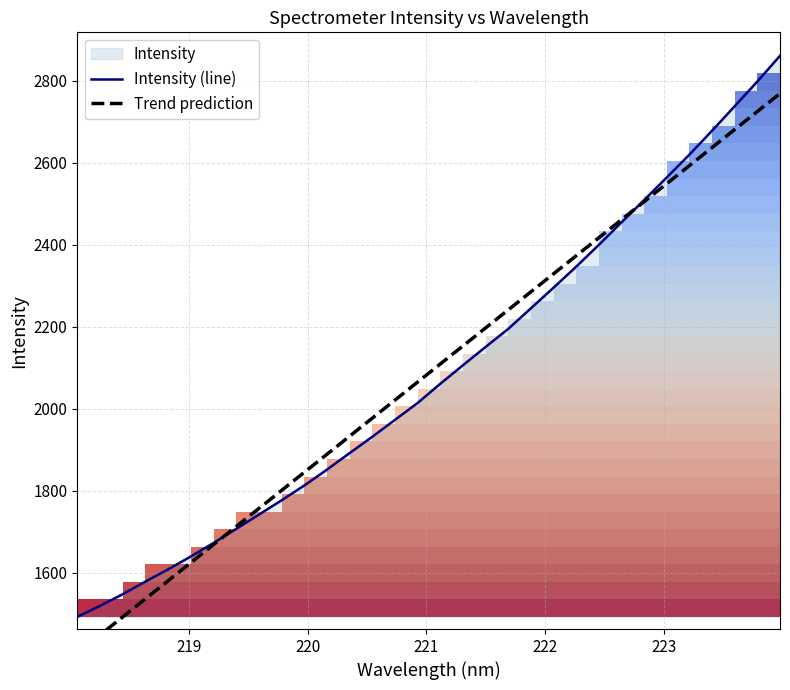

What is the minimum value for Intensity (line)?

1492.1